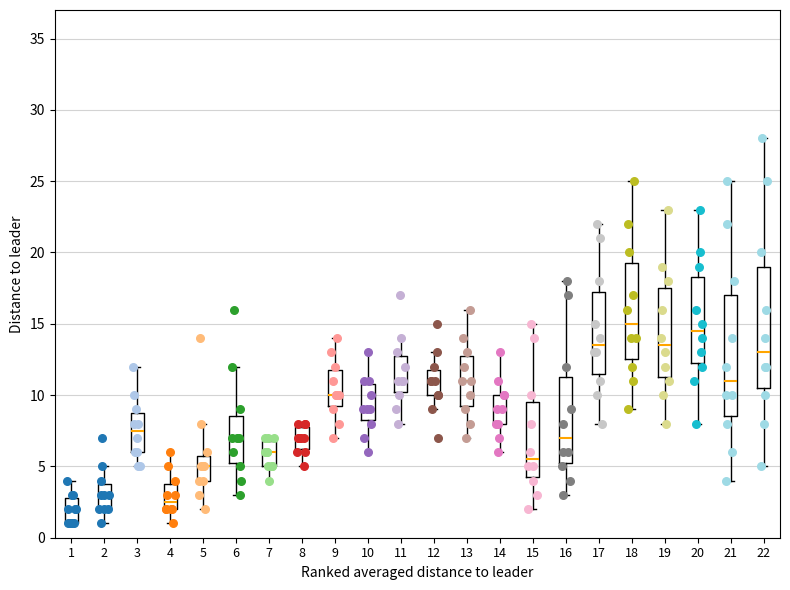

Reading left to right, read every box against the y-axis: the position of its median line, the range the box covers, and the ends of its whiskers. The values are not printed on the chart, so give them approximately, as read against the axis.

1: median 2.0, box 1.0 to 3.0, whiskers 1.0 to 4.0
2: median 3.0, box 2.0 to 4.0, whiskers 1.0 to 5.0
3: median 7.5, box 6.0 to 9.0, whiskers 5.0 to 12.0
4: median 2.5, box 2.0 to 4.0, whiskers 1.0 to 6.0
5: median 5.0, box 4.0 to 6.0, whiskers 2.0 to 8.0
6: median 7.0, box 5.5 to 8.5, whiskers 3.0 to 12.0
7: median 6.0, box 5.0 to 7.0, whiskers 4.0 to 7.0 (just above the box's upper edge)
8: median 7.0, box 6.5 to 8.0, whiskers 5.0 to 8.0 (just above the box's upper edge)
9: median 10.0, box 9.5 to 12.0, whiskers 7.0 to 14.0
10: median 9.0, box 8.5 to 11.0, whiskers 6.0 to 13.0
11: median 11.0, box 10.5 to 13.0, whiskers 8.0 to 14.0
12: median 11.0, box 10.0 to 12.0, whiskers 9.0 to 13.0
13: median 11.0, box 9.5 to 13.0, whiskers 7.0 to 16.0
14: median 9.0, box 8.0 to 10.0, whiskers 6.0 to 13.0
15: median 5.5, box 4.5 to 9.5, whiskers 2.0 to 15.0
16: median 7.0, box 5.5 to 11.5, whiskers 3.0 to 18.0
17: median 13.5, box 11.5 to 17.5, whiskers 8.0 to 22.0
18: median 15.0, box 12.5 to 19.5, whiskers 9.0 to 25.0
19: median 13.5, box 11.5 to 17.5, whiskers 8.0 to 23.0
20: median 14.5, box 12.5 to 18.5, whiskers 8.0 to 23.0
21: median 11.0, box 8.5 to 17.0, whiskers 4.0 to 25.0
22: median 13.0, box 10.5 to 19.0, whiskers 5.0 to 28.0